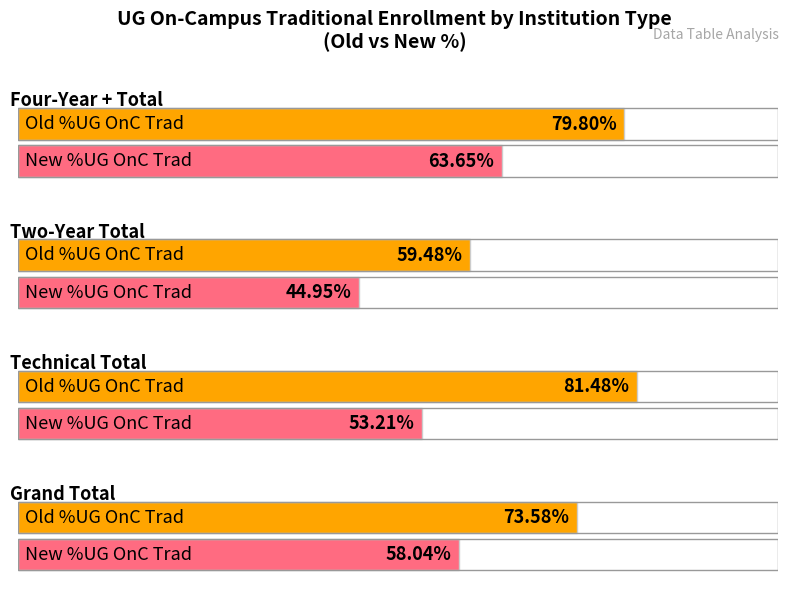

At which category does the chart reach its peak across all series?

Technical Total